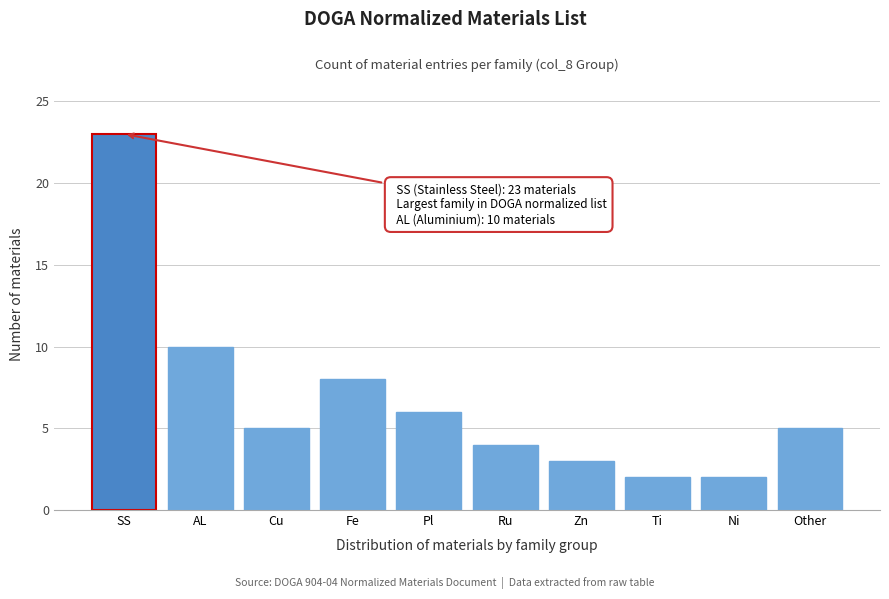

Reading left to right, transcribe all the data shown in this chart.

23	10	5	8	6	4	3	2	2	5